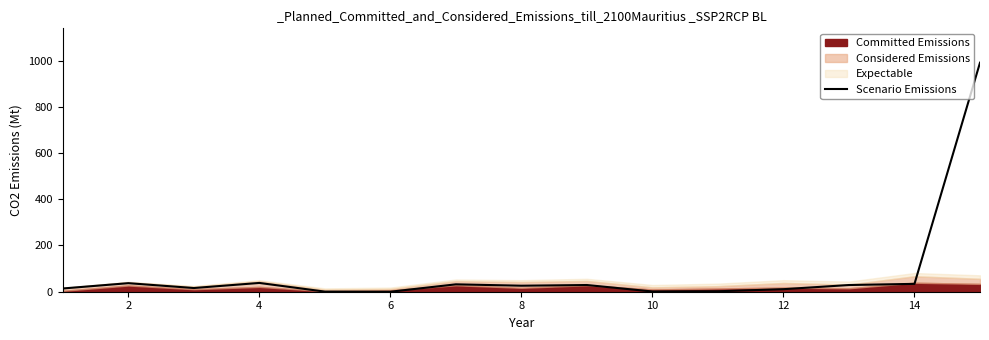

At which category does the data reach its first local peak?

2